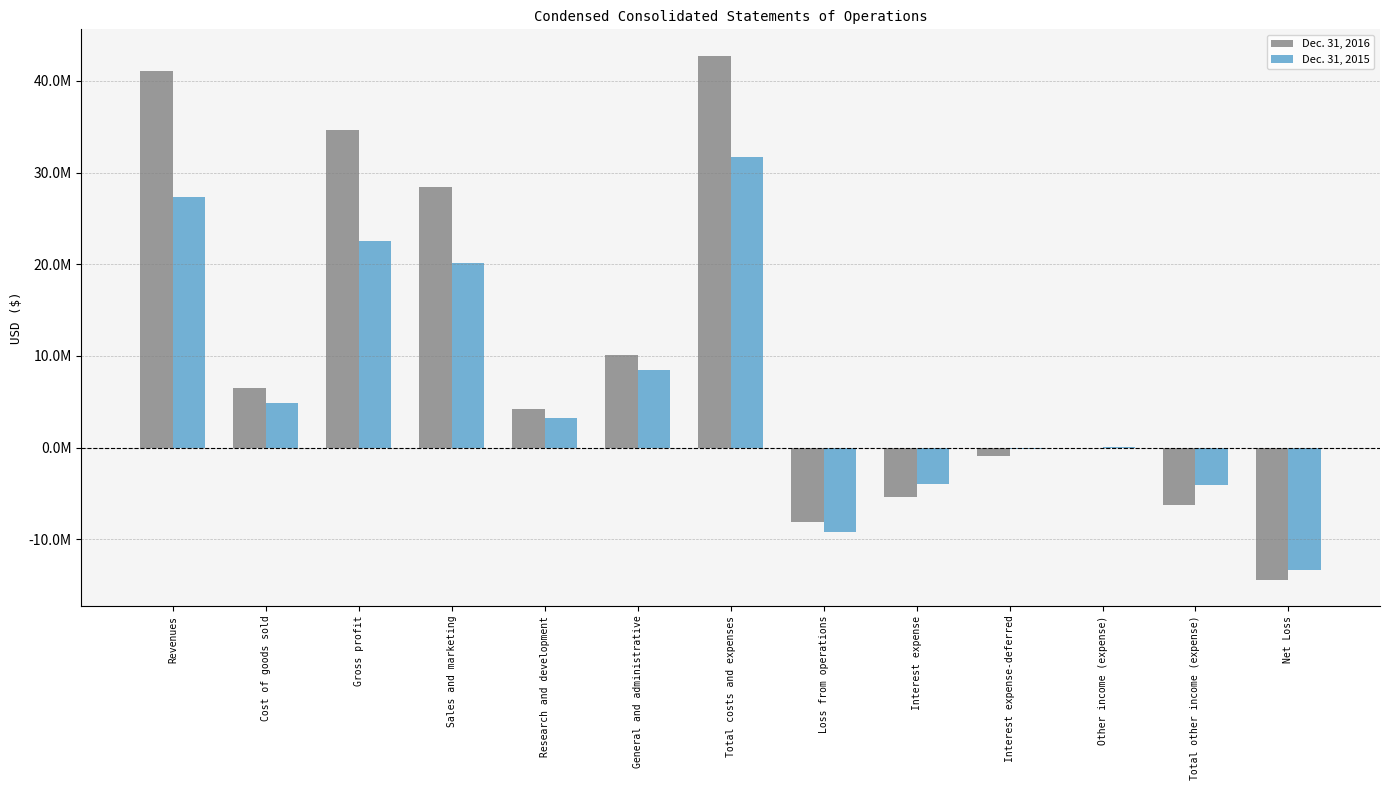

What are all the series names shown in the legend?

Dec. 31, 2016, Dec. 31, 2015